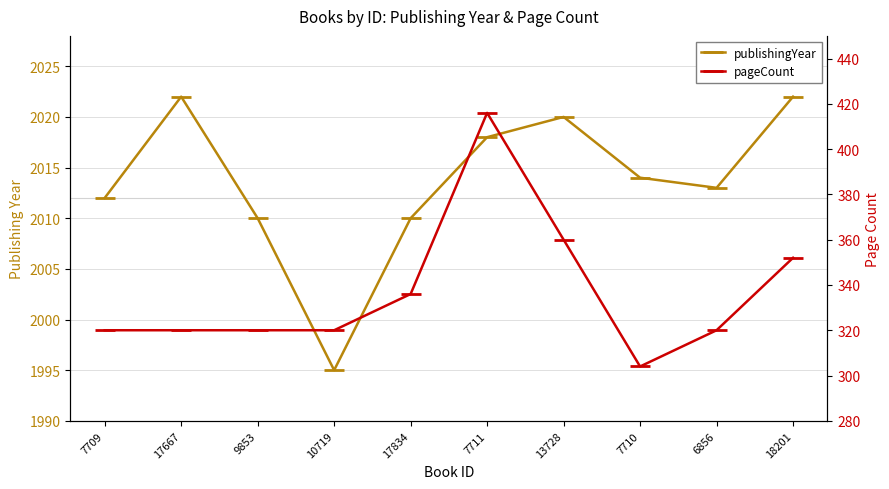

Reading left to right, extract all data points from this chart.

publishingYear: 2012	2022	2010	1995	2010	2018	2020	2014	2013	2022
pageCount: 320	320	320	320	336	416	360	304	320	352